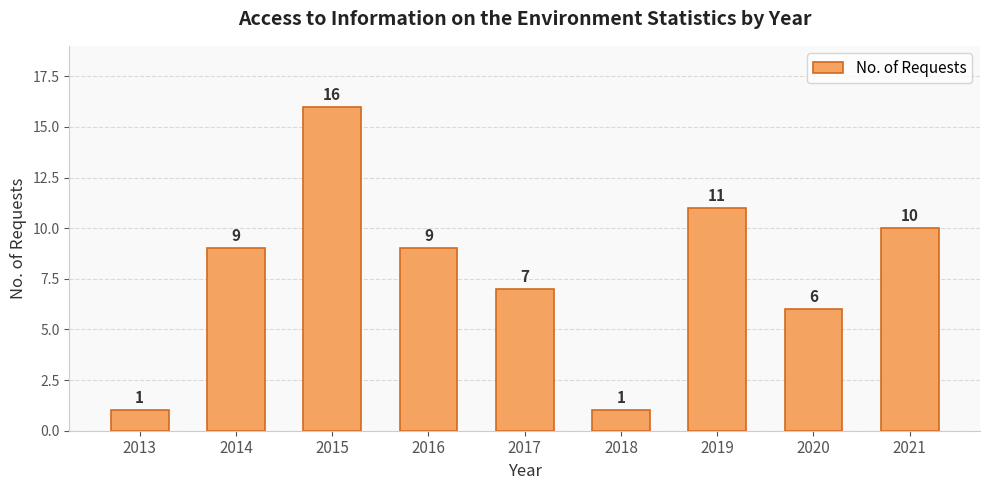

Reading left to right, list all the values displayed in this chart.

1	9	16	9	7	1	11	6	10